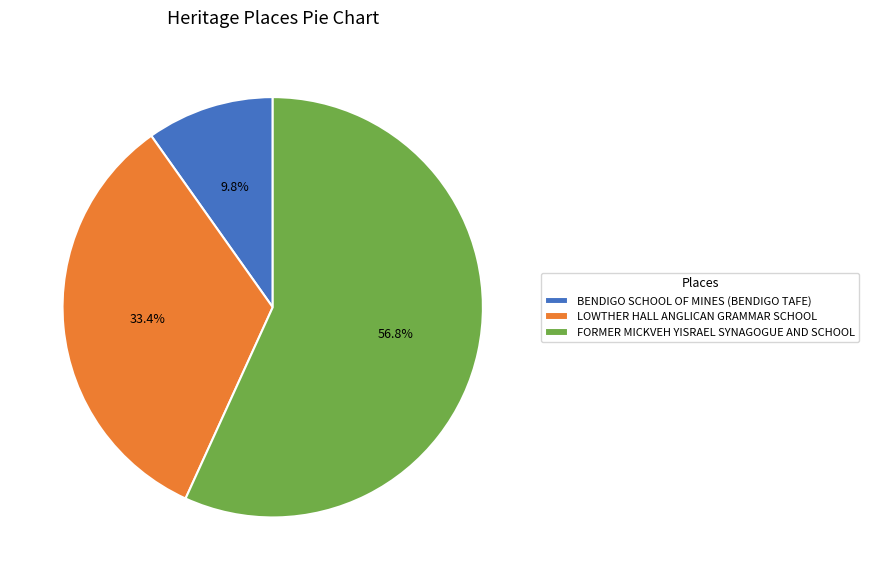

Which has a higher value, BENDIGO SCHOOL OF MINES (BENDIGO TAFE) or LOWTHER HALL ANGLICAN GRAMMAR SCHOOL?

LOWTHER HALL ANGLICAN GRAMMAR SCHOOL